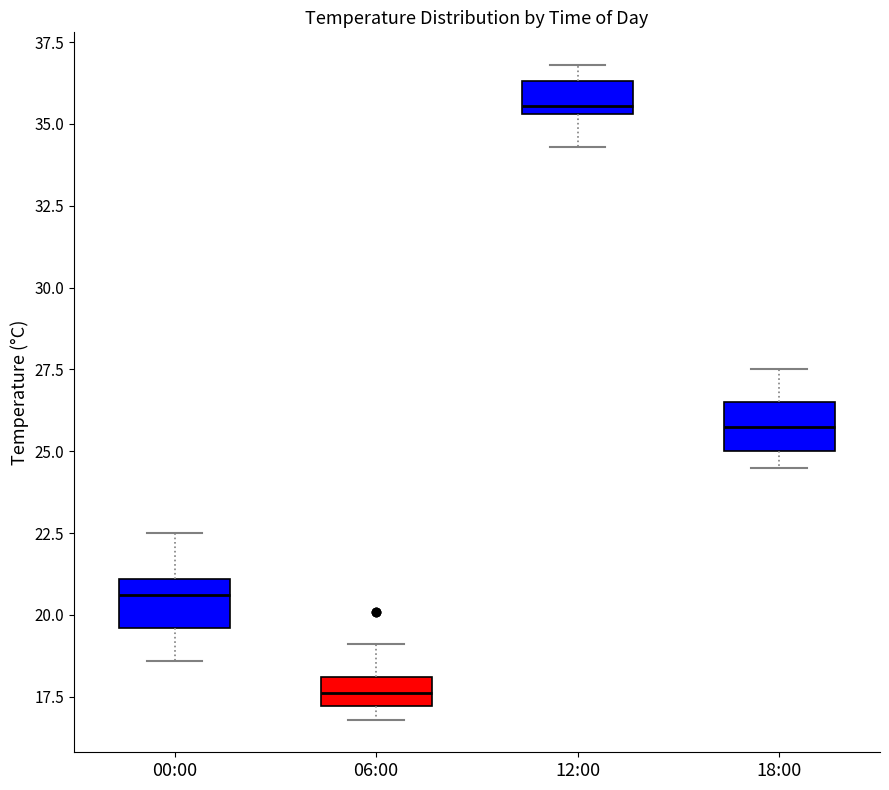

Reading left to right, transcribe this box plot: for each box, give where its median line is, the range the box spans, and where its two whiskers end, as read against the y-axis. The values are not printed on the chart, so give them approximately, as read against the axis.

00:00: median 20.5, box 19.5 to 21.0, whiskers 18.5 to 22.5
06:00: median 17.5, box 17.0 to 18.0, whiskers 17.0 (just below the box's lower edge) to 19.0
12:00: median 35.5 (just above the box's lower edge), box 35.5 to 36.5, whiskers 34.5 to 37.0
18:00: median 26.0, box 25.0 to 26.5, whiskers 24.5 to 27.5